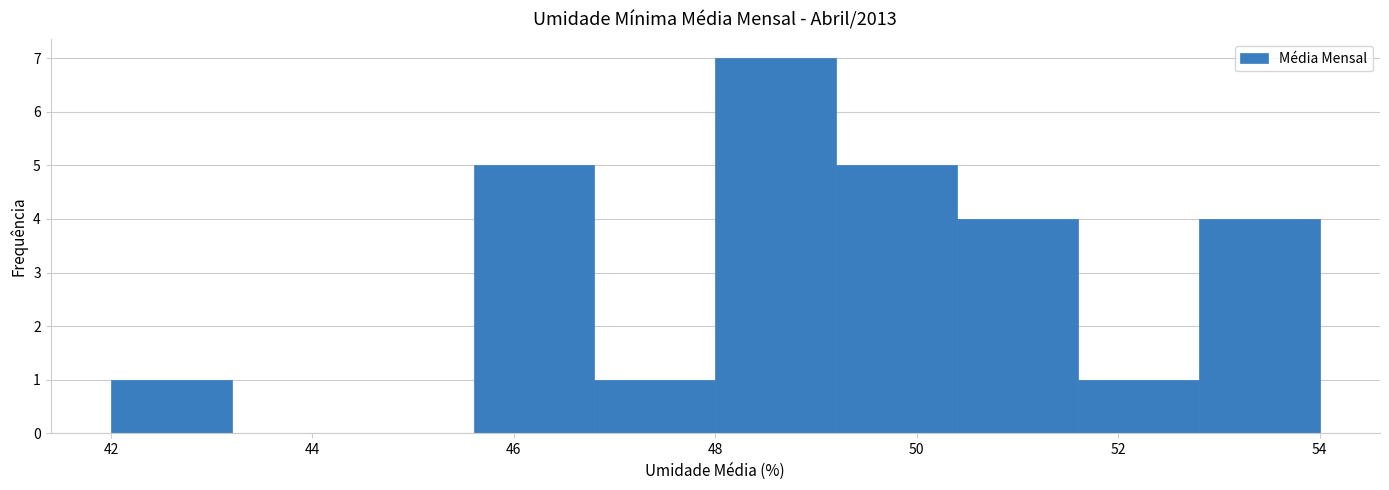

Reading left to right, transcribe this chart: for each bar, give the range it covers on the x-axis and its height. The values are not printed on the chart, so give them approximately, as read against the axis.

42.0 to 43.2: 1
43.2 to 44.4: 0
44.4 to 45.6: 0
45.6 to 46.8: 5
46.8 to 48.0: 1
48.0 to 49.2: 7
49.2 to 50.4: 5
50.4 to 51.6: 4
51.6 to 52.8: 1
52.8 to 54.0: 4